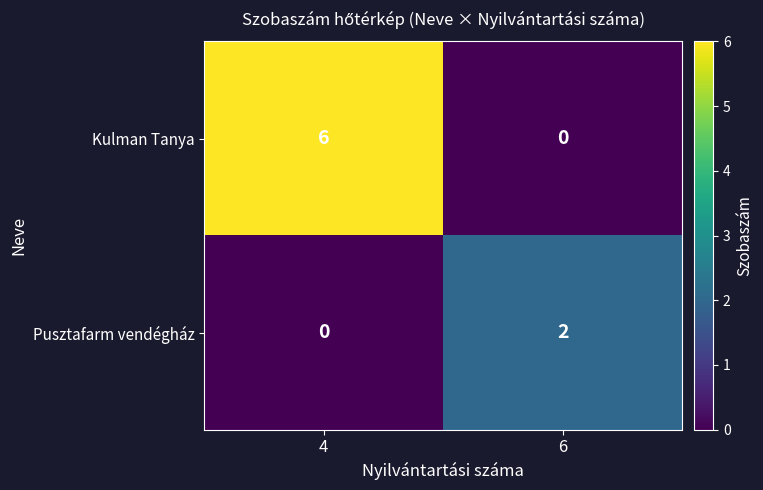

The value of Pusztafarm vendégház at 4 is 0. True or false?

True